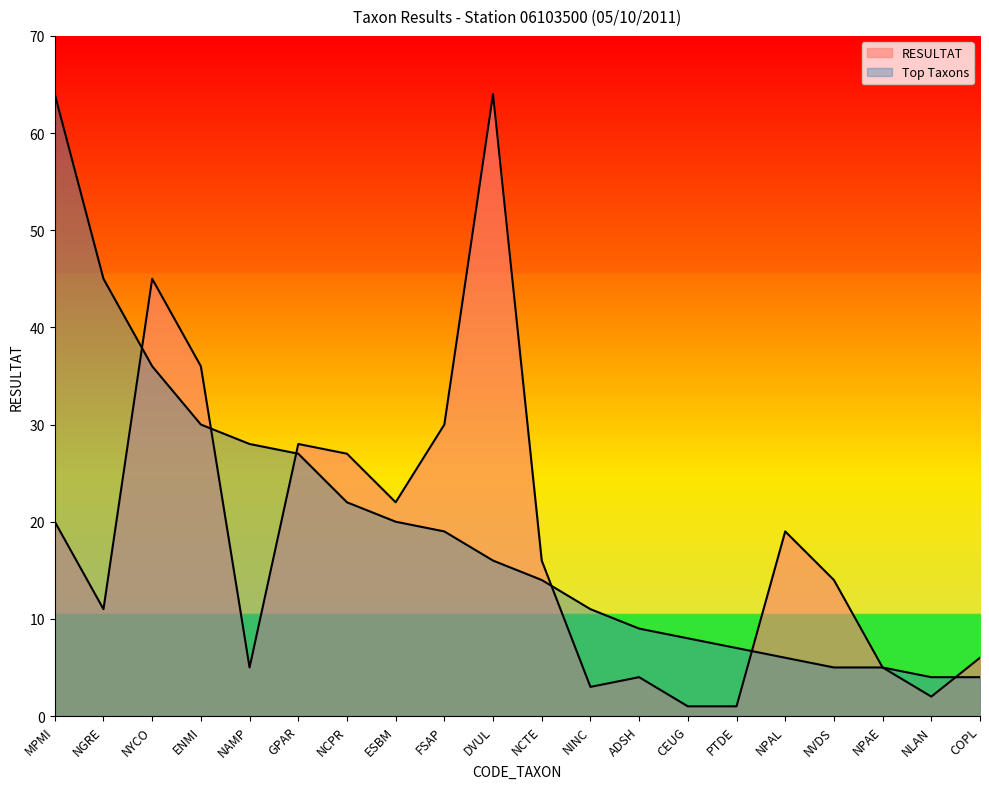

What are all the series names shown in the legend?

RESULTAT, Top Taxons